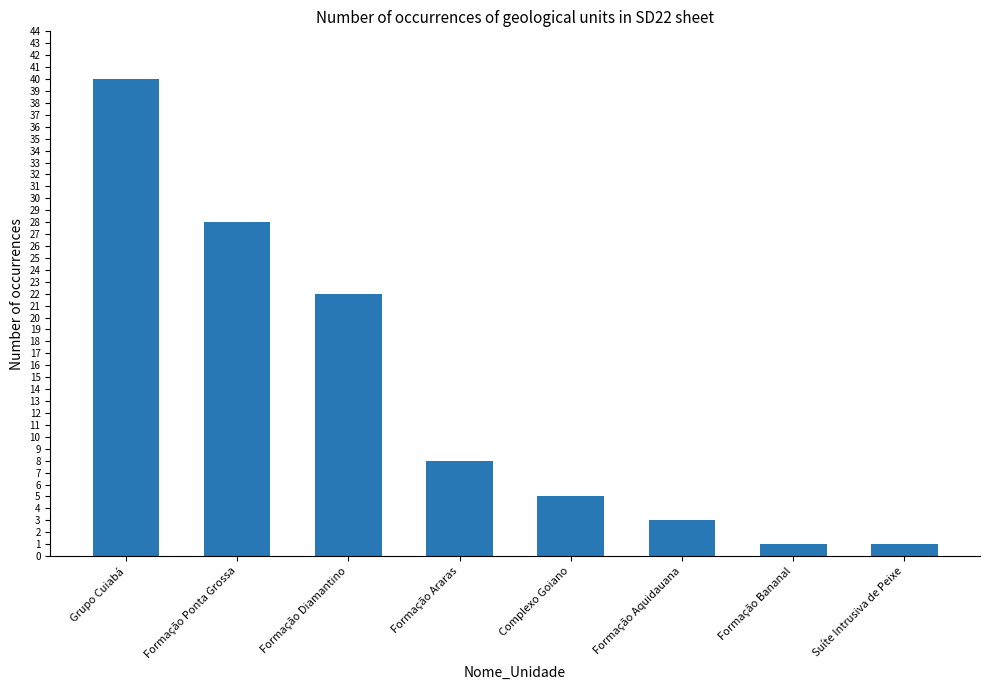

Is it true that the value at Formação Bananal is 1?

True